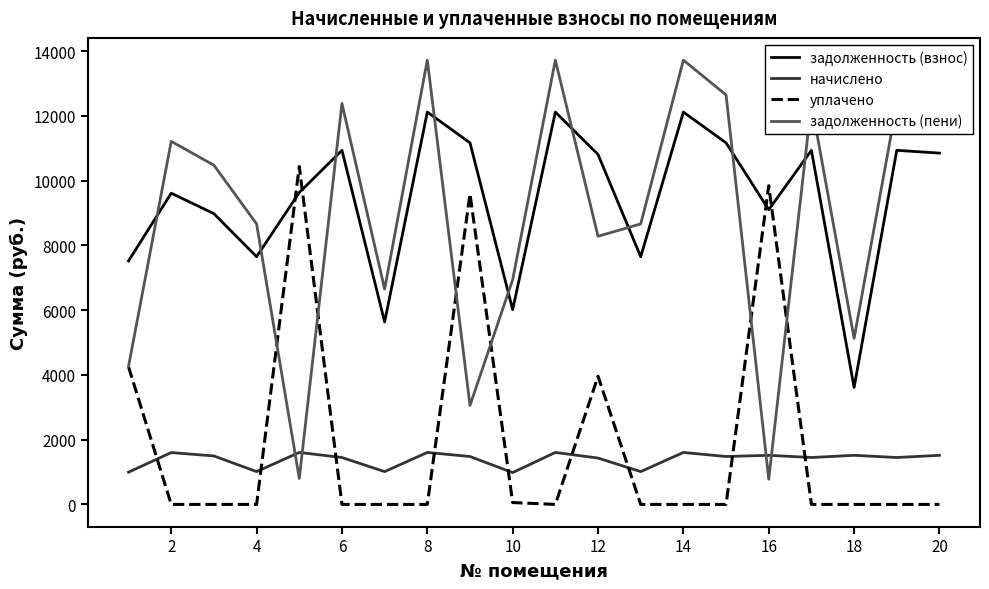

Is this an area chart (filled region under the line)?

No